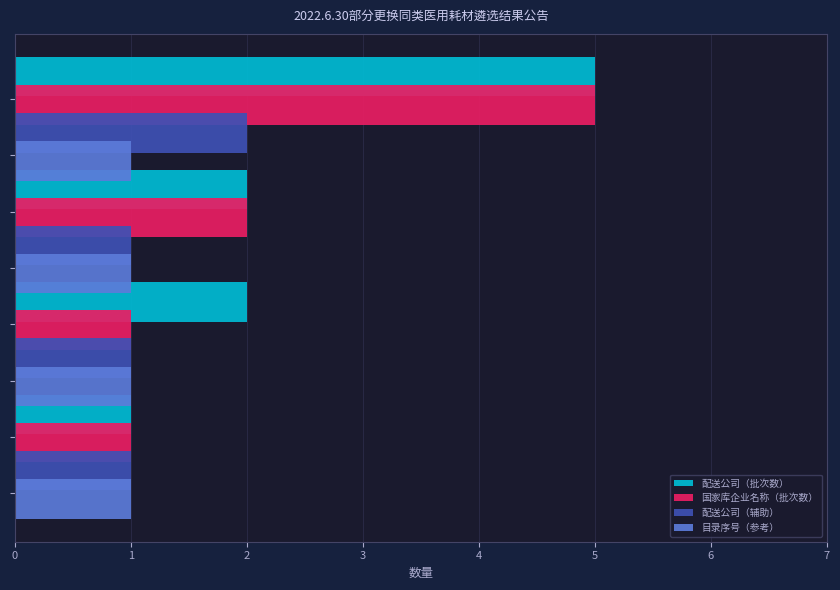

List the series in order of their overall mean, highest first.

配送公司（批次数）, 国家库企业名称（批次数）, 配送公司（辅助）, 目录序号（参考）